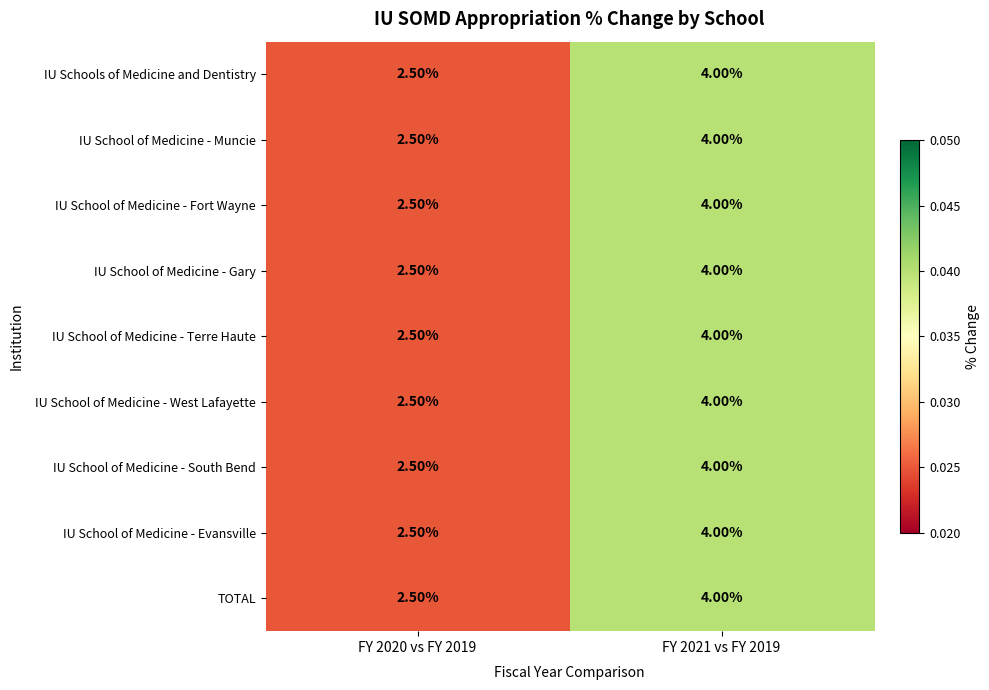

What is the total value across all series at FY 2020 vs FY 2019?

22.5